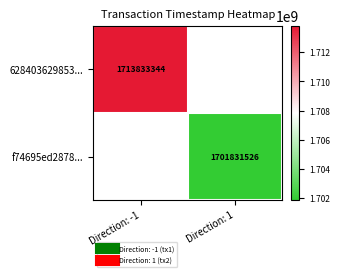

List the labels in order of 628403629853... value, smallest first.

Direction: 1, Direction: -1